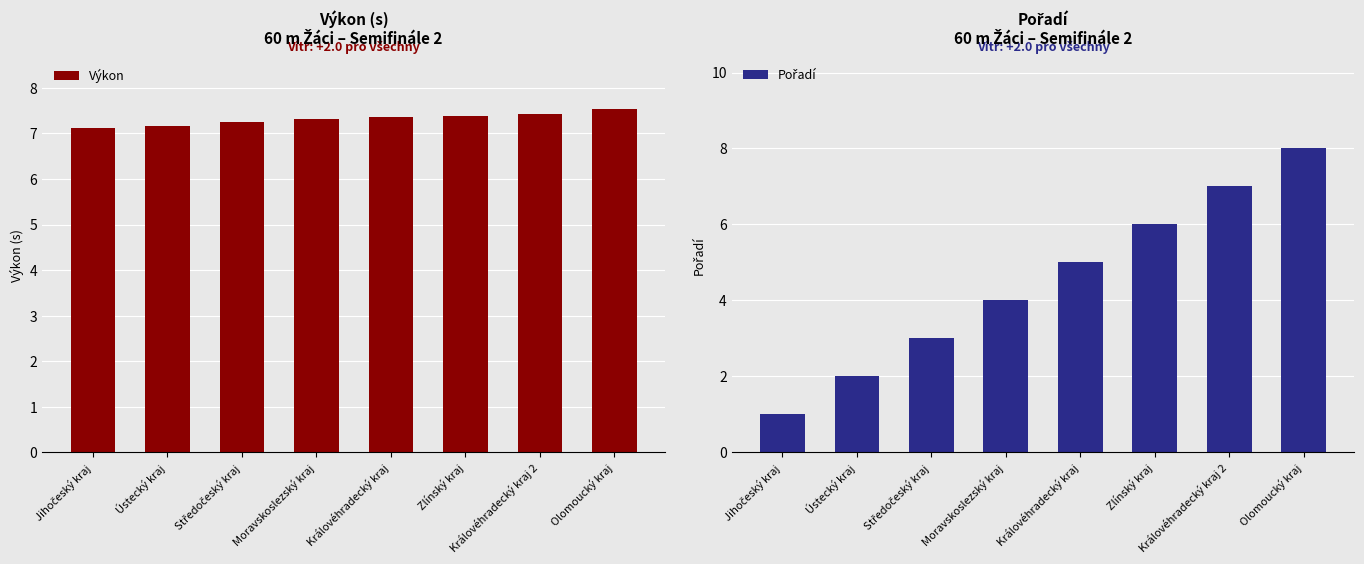

Reading left to right, list all the values displayed in this chart.

Výkon: 7.1	7.2	7.2	7.3	7.4	7.4	7.4	7.5
Pořadí: 1.0	2.0	3.0	4.0	5.0	6.0	7.0	8.0